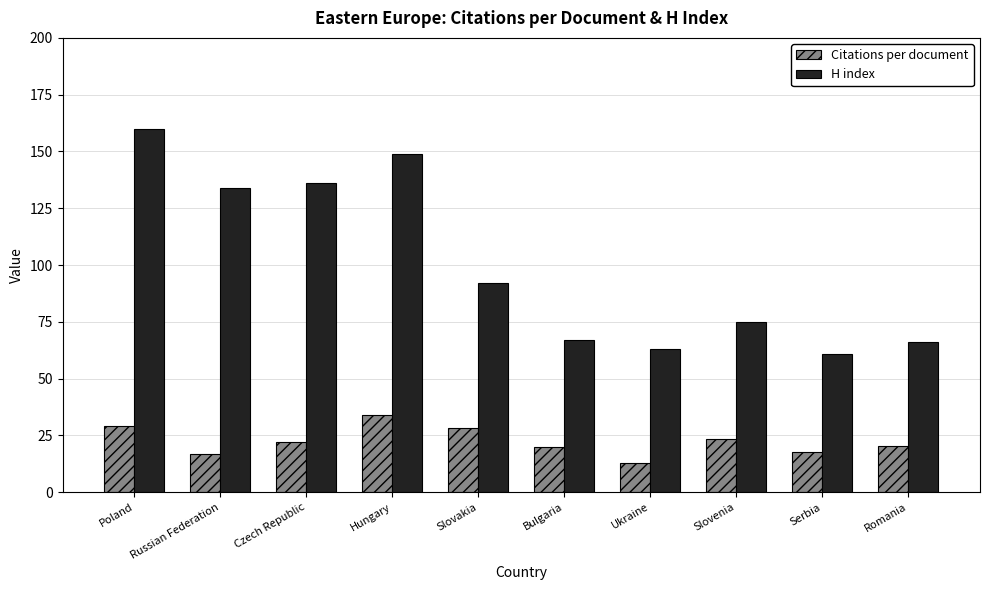

What is the difference between the highest and lowest values at Slovenia?

51.7